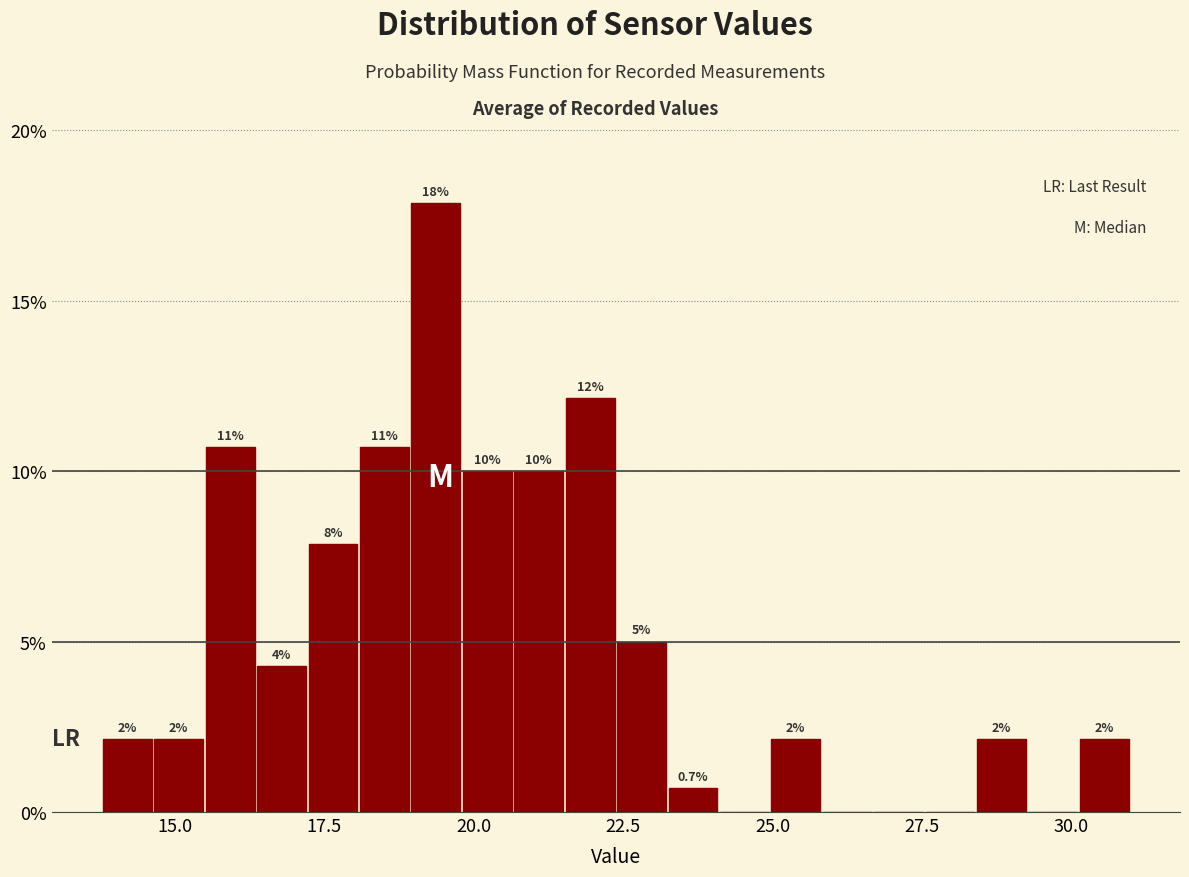

Around what value on the x-axis is the tallest bar? Give the approximate position of its centre, as read against the axis.

19.5